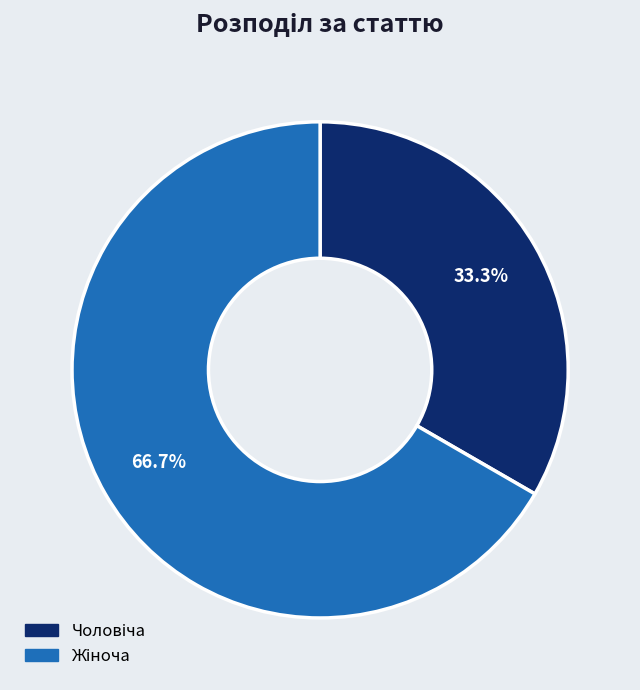

Is there any slice that represents more than half of the pie?

Yes